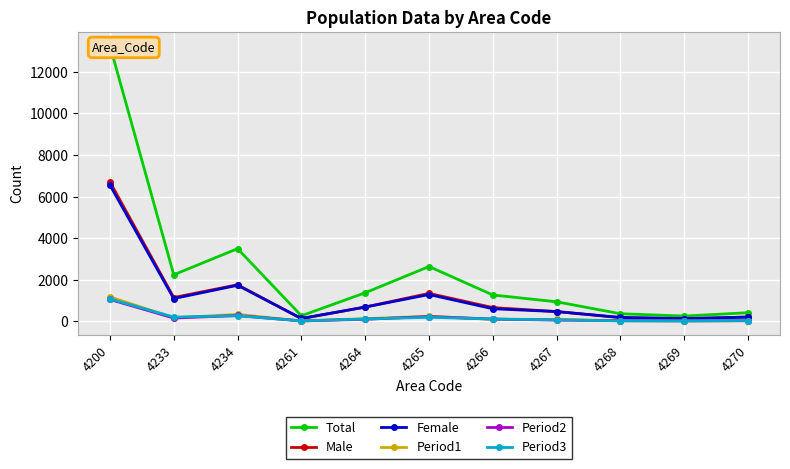

What is the lowest value of the Period1 series?

19